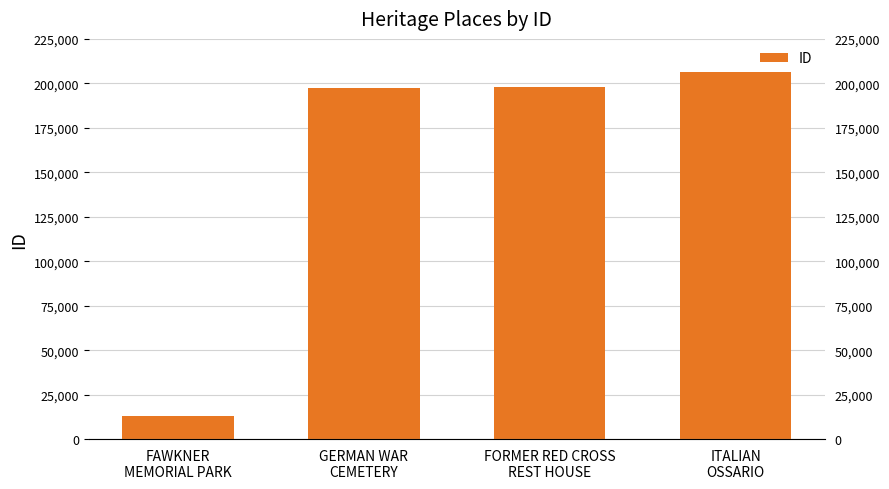

What is the change in value from FORMER RED CROSS
REST HOUSE to ITALIAN
OSSARIO?

+8406